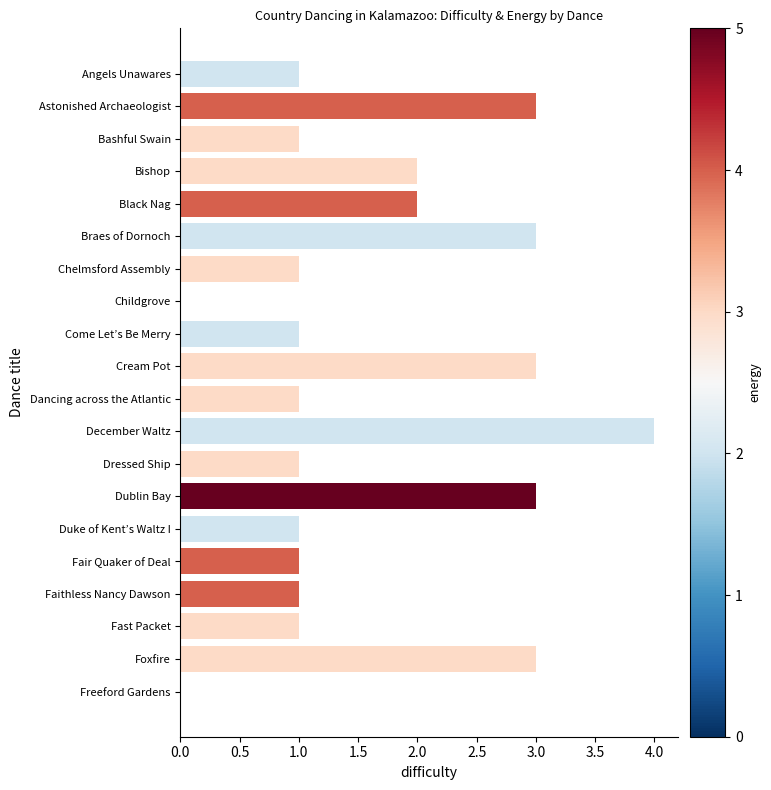

Approximately how many times larger is the value at Chelmsford Assembly compared to Dancing across the Atlantic?

1.0